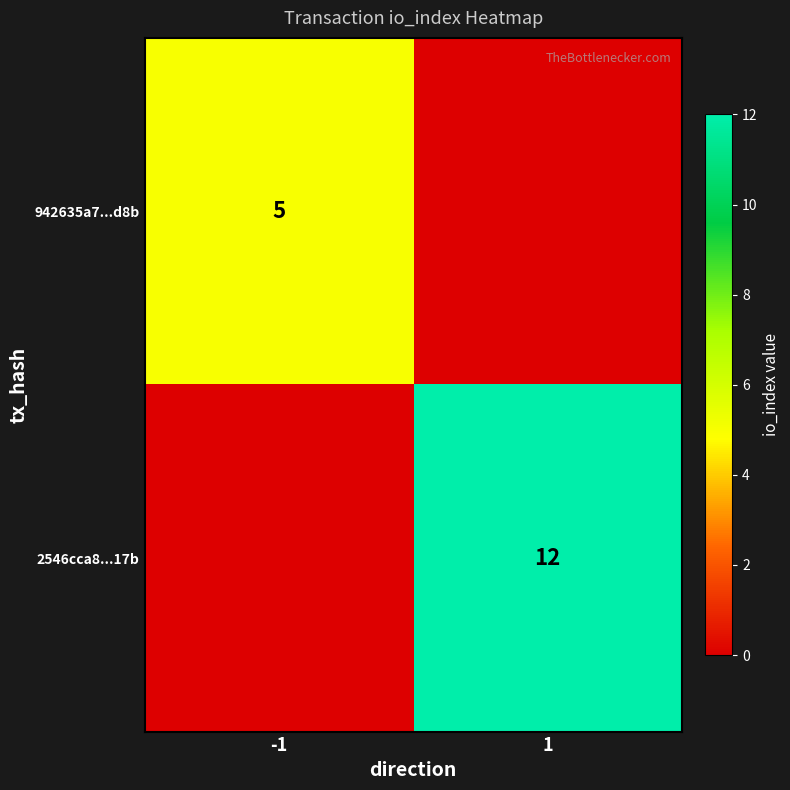

Is it true that 942635a7...d8b equals 5 at -1?

True